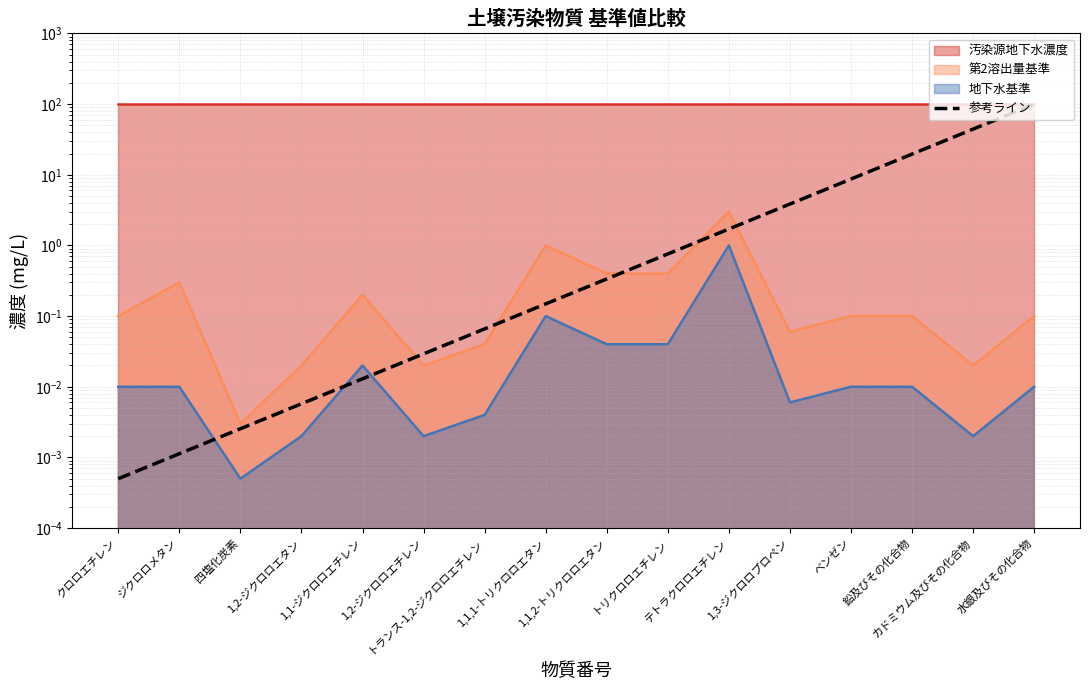

List the labels in order of value, largest first.

水銀及びその化合物, カドミウム及びその化合物, 鉛及びその化合物, ベンゼン, 1,3-ジクロロプロペン, テトラクロロエチレン, トリクロロエチレン, 1,1,2-トリクロロエタン, 1,1,1-トリクロロエタン, トランス-1,2-ジクロロエチレン, 1,2-ジクロロエチレン, 1,1-ジクロロエチレン, 1,2-ジクロロエタン, 四塩化炭素, ジクロロメタン, クロロエチレン